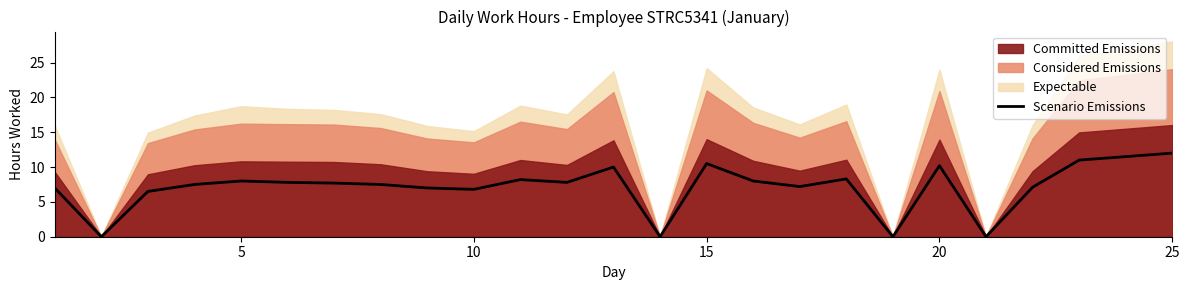

What is the highest value of the Scenario Emissions series?

12.0